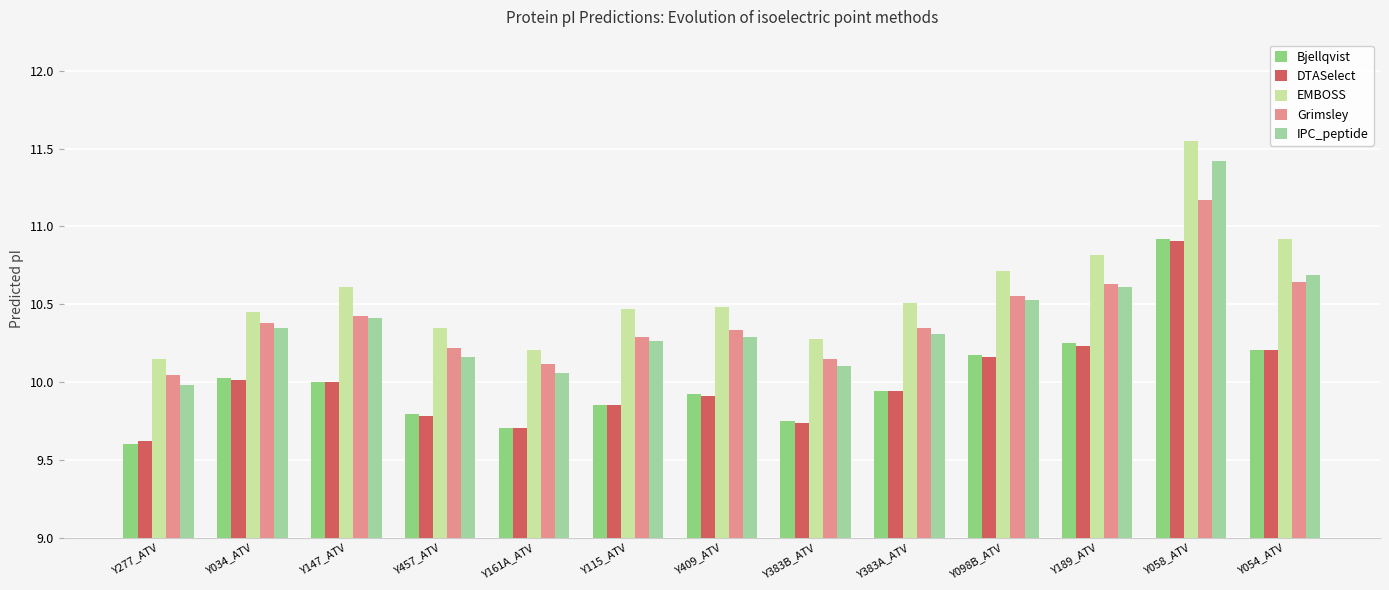

How many groups of bars are there?

13